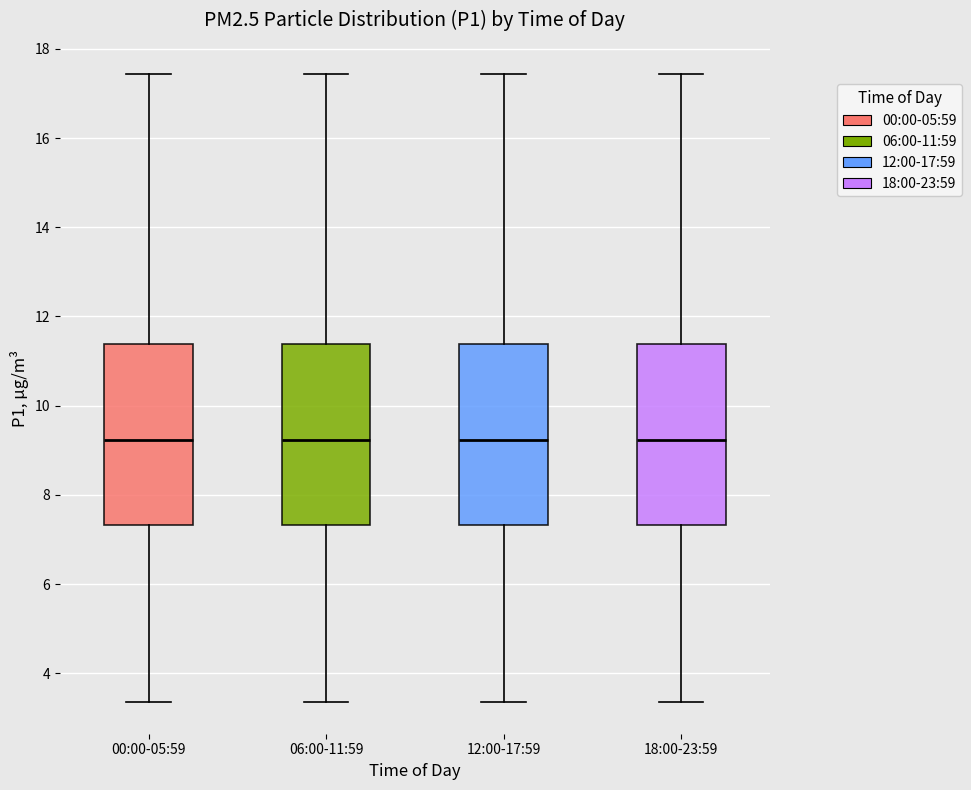

Where is the upper edge of the box for 18:00-23:59 on the y-axis? The values are not printed on the chart, so give them approximately, as read against the axis.

11.4